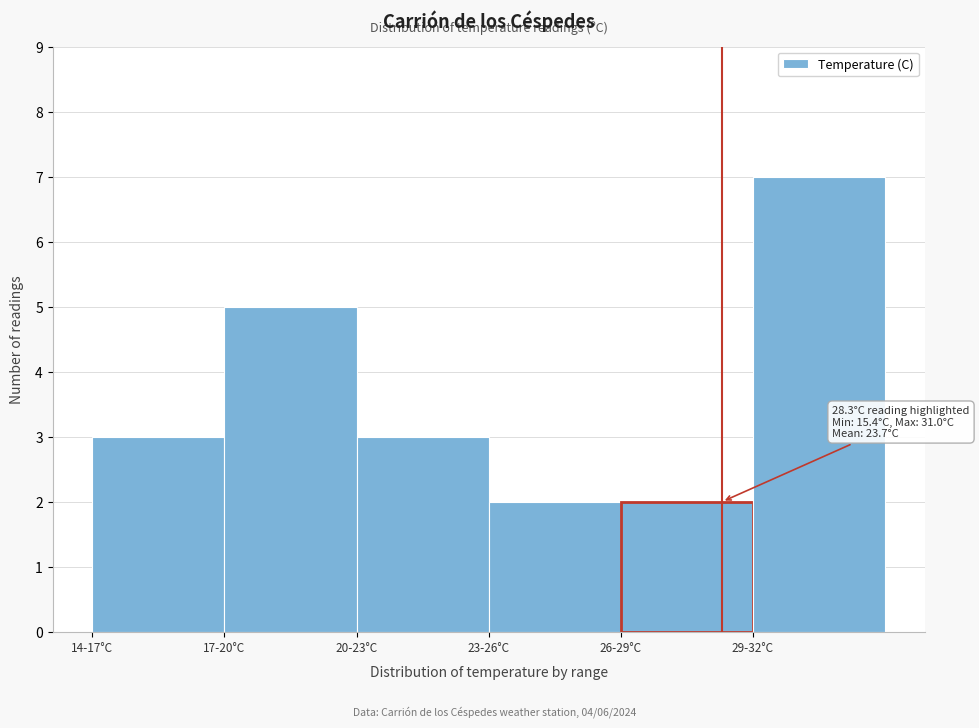

Reading left to right, transcribe all the data shown in this chart.

3	5	3	2	2	7